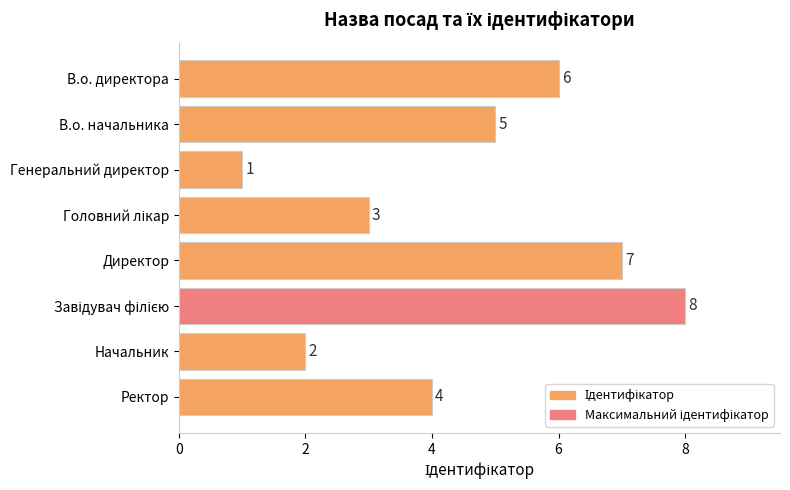

Which category has the lowest value across all series?

Генеральний директор